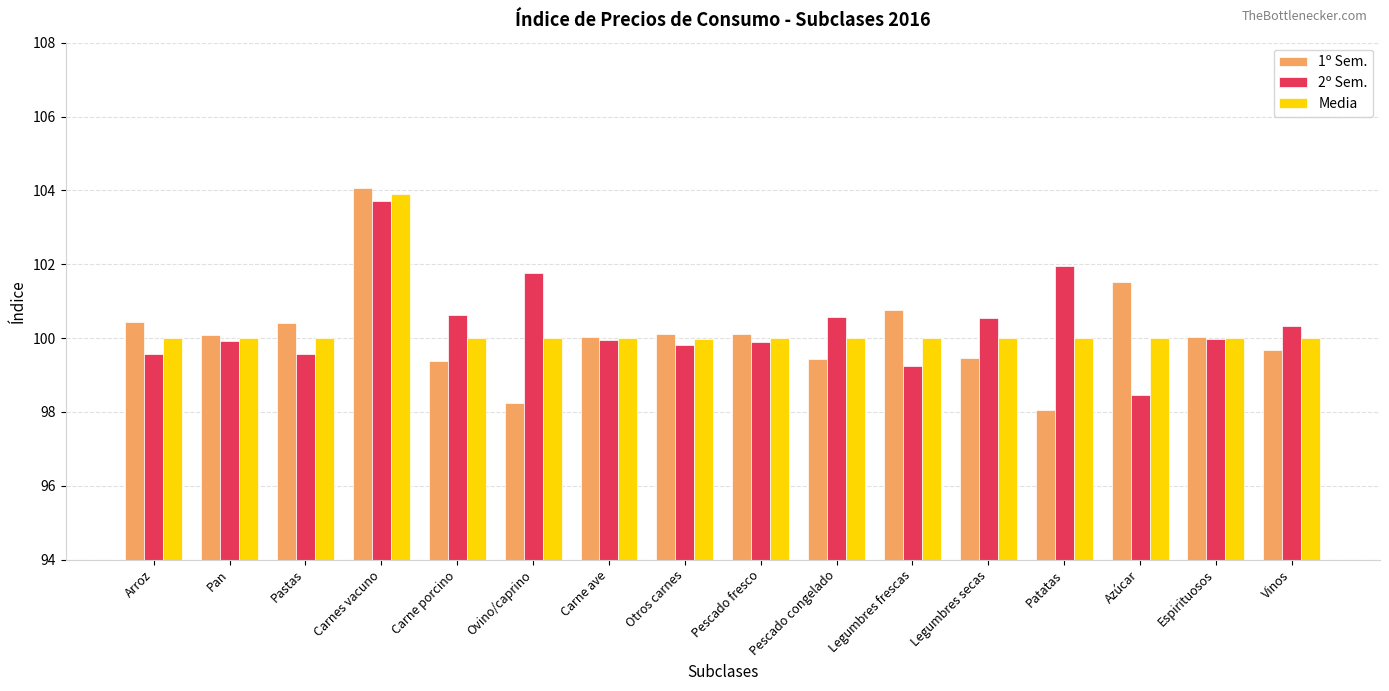

Which series has the widest spread of values?

1º Sem.